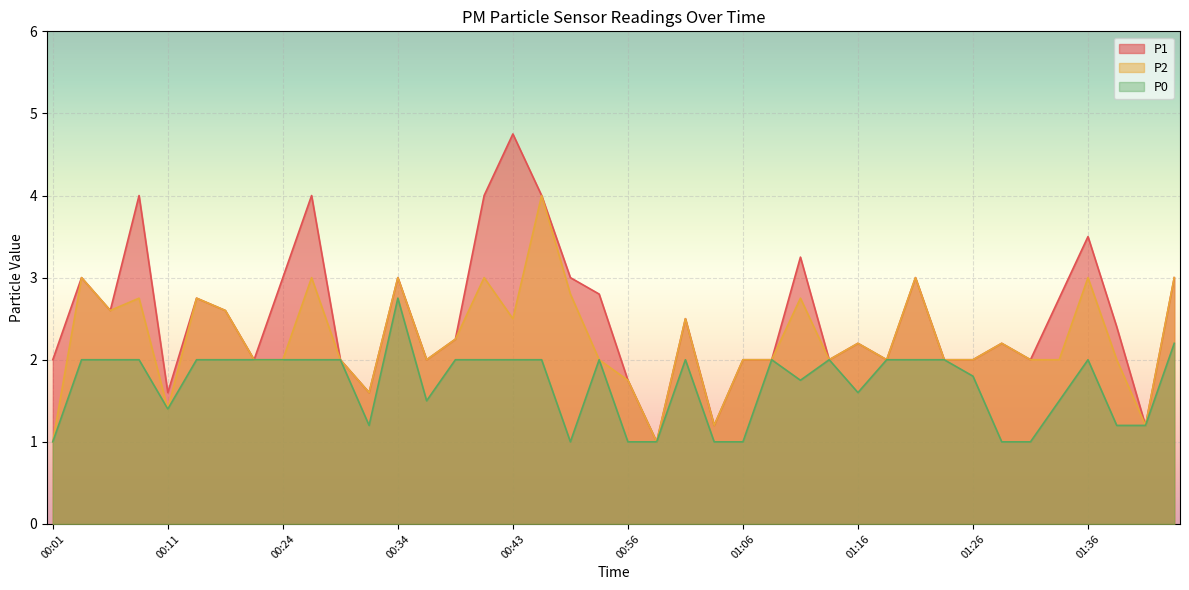

True or false: P2 and P1 intersect in this chart.

False